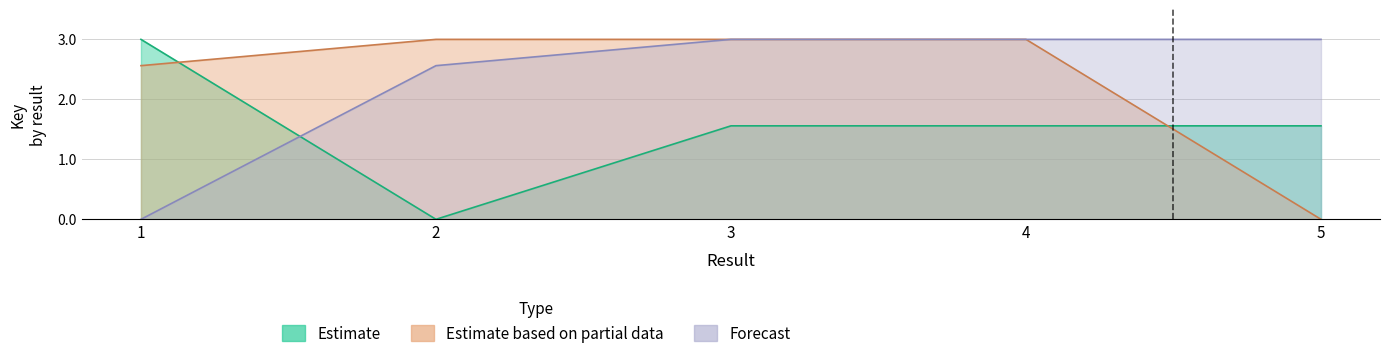

List the labels in order of Forecast value, smallest first.

1, 2, 3, 5, 4